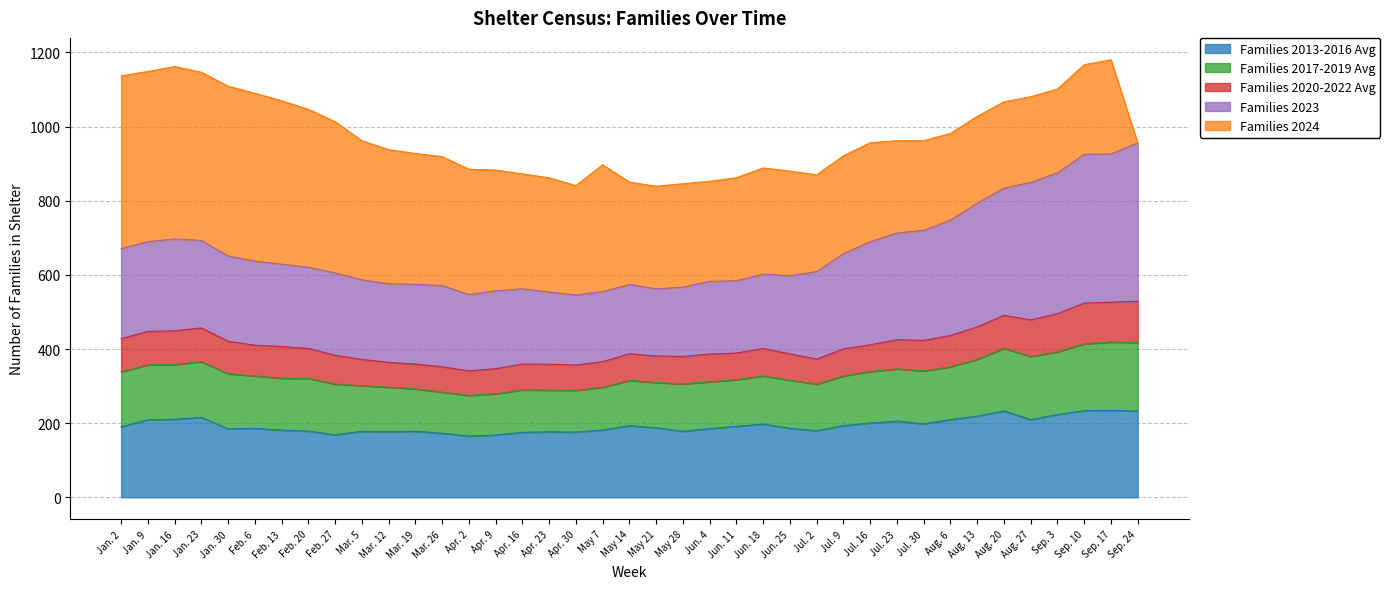

What is the lowest value of the Families 2013-2016 Avg series?

165.0